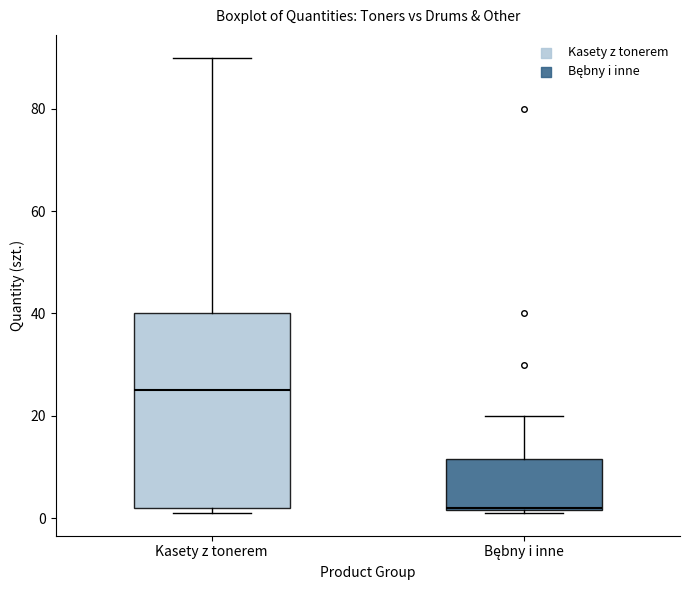

Where is the lower edge of the box for Bębny i inne on the y-axis? The values are not printed on the chart, so give them approximately, as read against the axis.

2